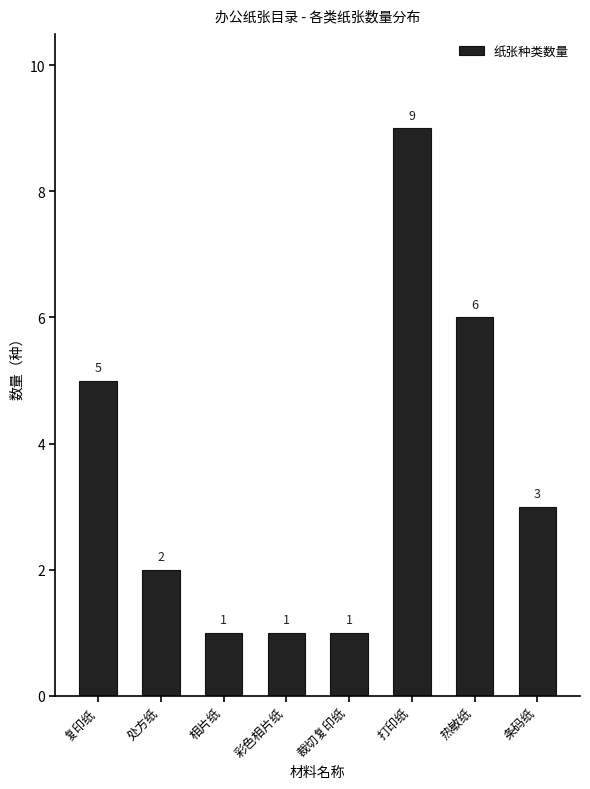

Reading right to left, transcribe all the data shown in this chart.

3	6	9	1	1	1	2	5